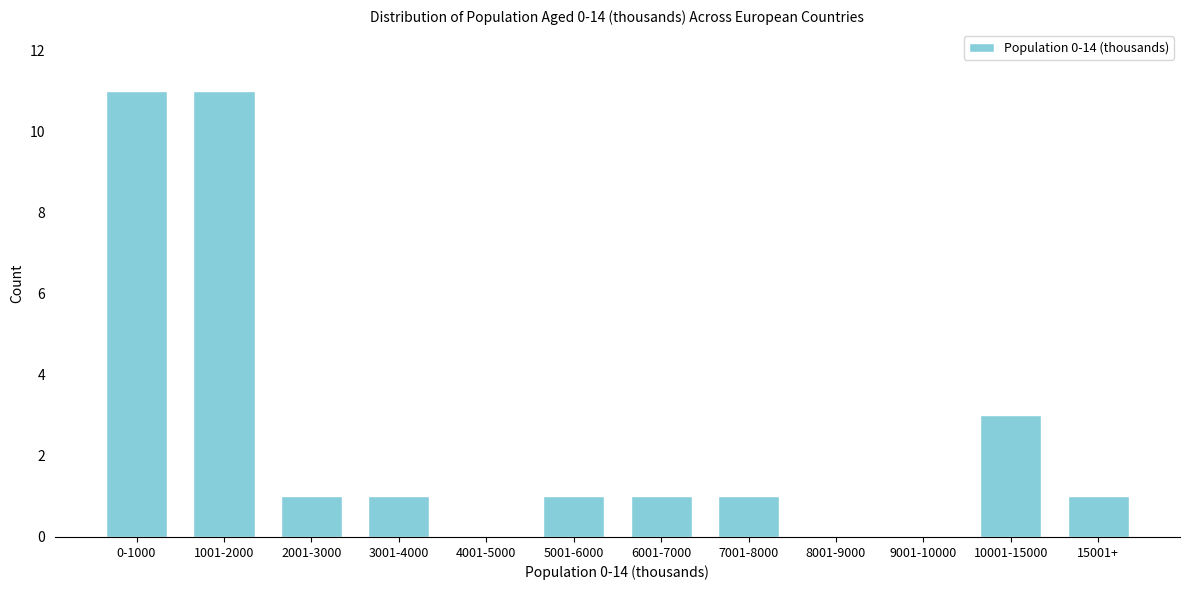

Reading left to right, transcribe all the data shown in this chart.

0-1000=11	1001-2000=11	2001-3000=1	3001-4000=1	4001-5000=0	5001-6000=1	6001-7000=1	7001-8000=1	8001-9000=0	9001-10000=0	10001-15000=3	15001+=1